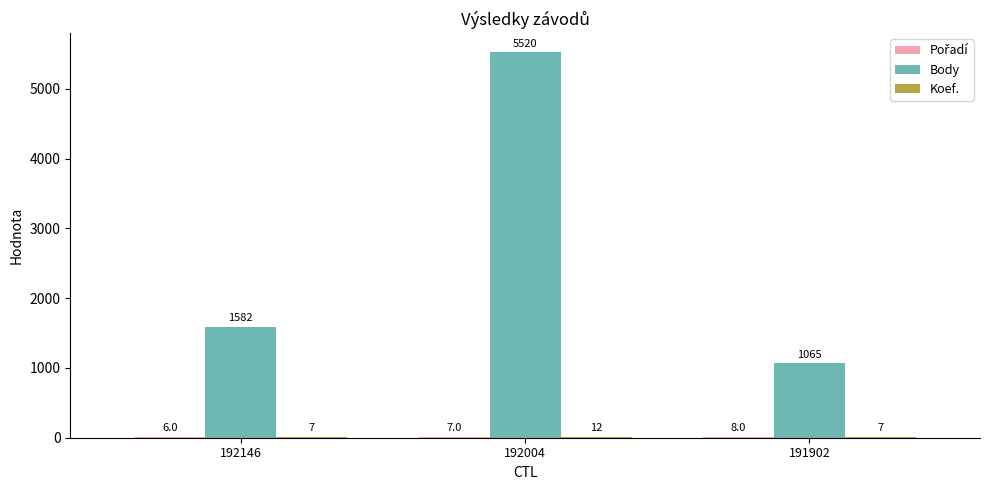

At which category does the chart reach its peak across all series?

192004